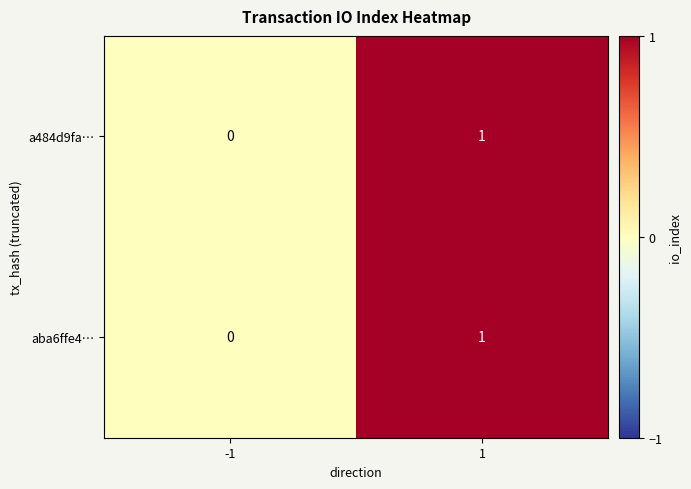

Is the value of aba6ffe4… at -1 greater than the value of a484d9fa… at 1?

No